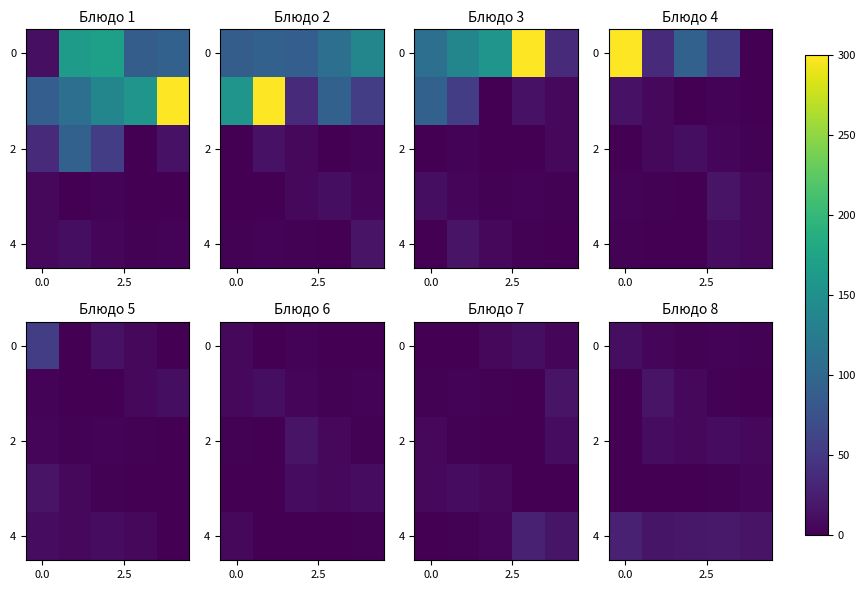

How many 2 values are between 7 and 10?

4